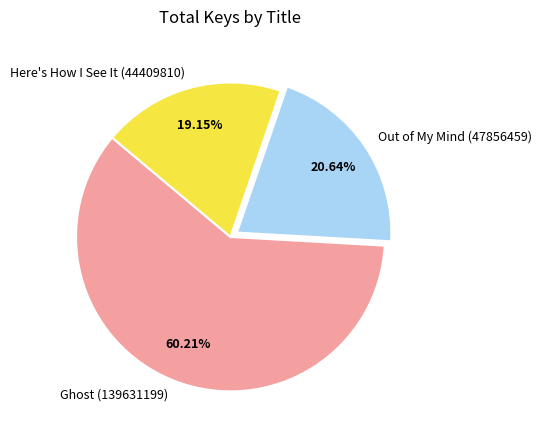

Combined, do Out of My Mind (47856459) and Ghost (139631199) account for over 50%?

Yes